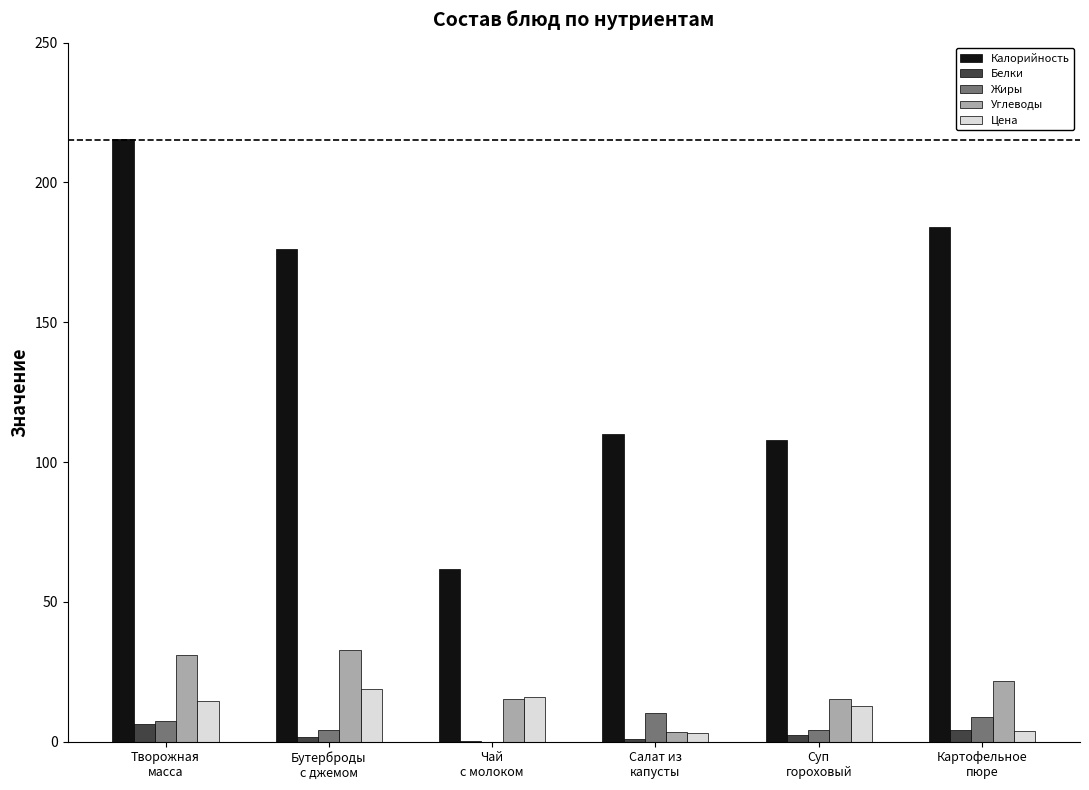

What is the highest value of the Калорийность series?

215.4